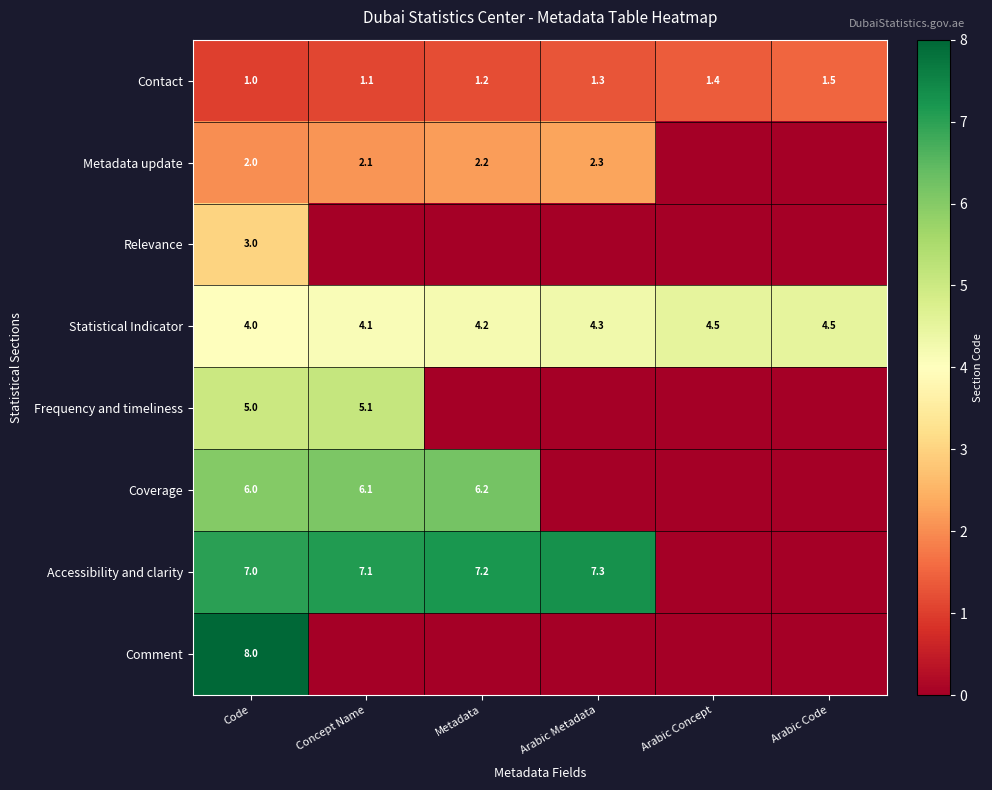

The Comment series shows 1.9 at Code. True or false?

False